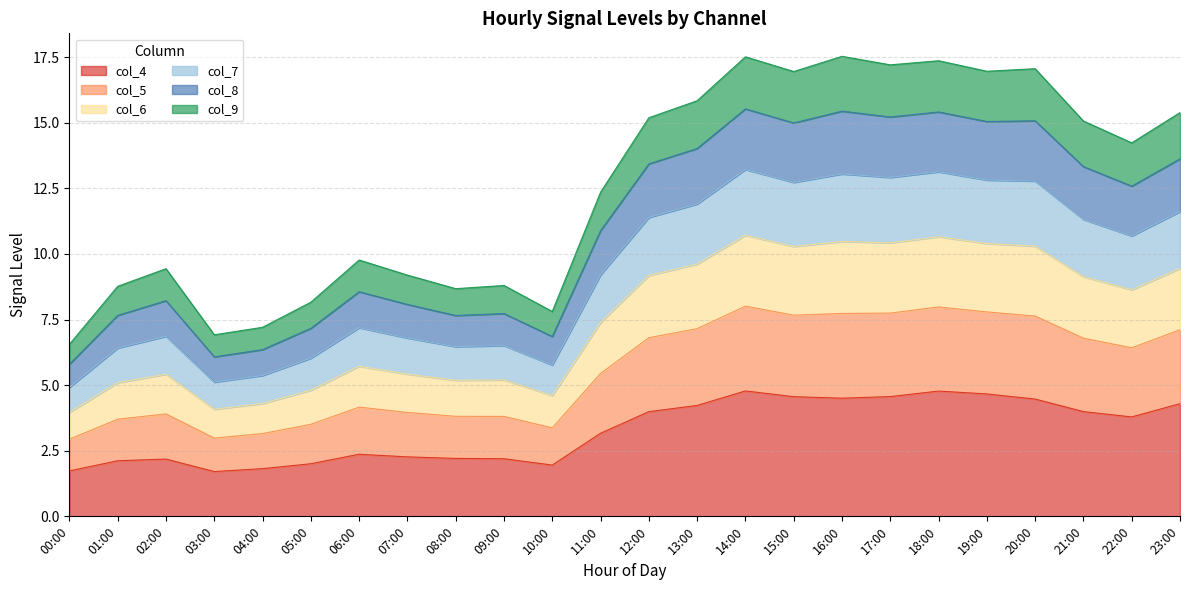

Is it true that col_4 equals 4.7 at 19:00?

True